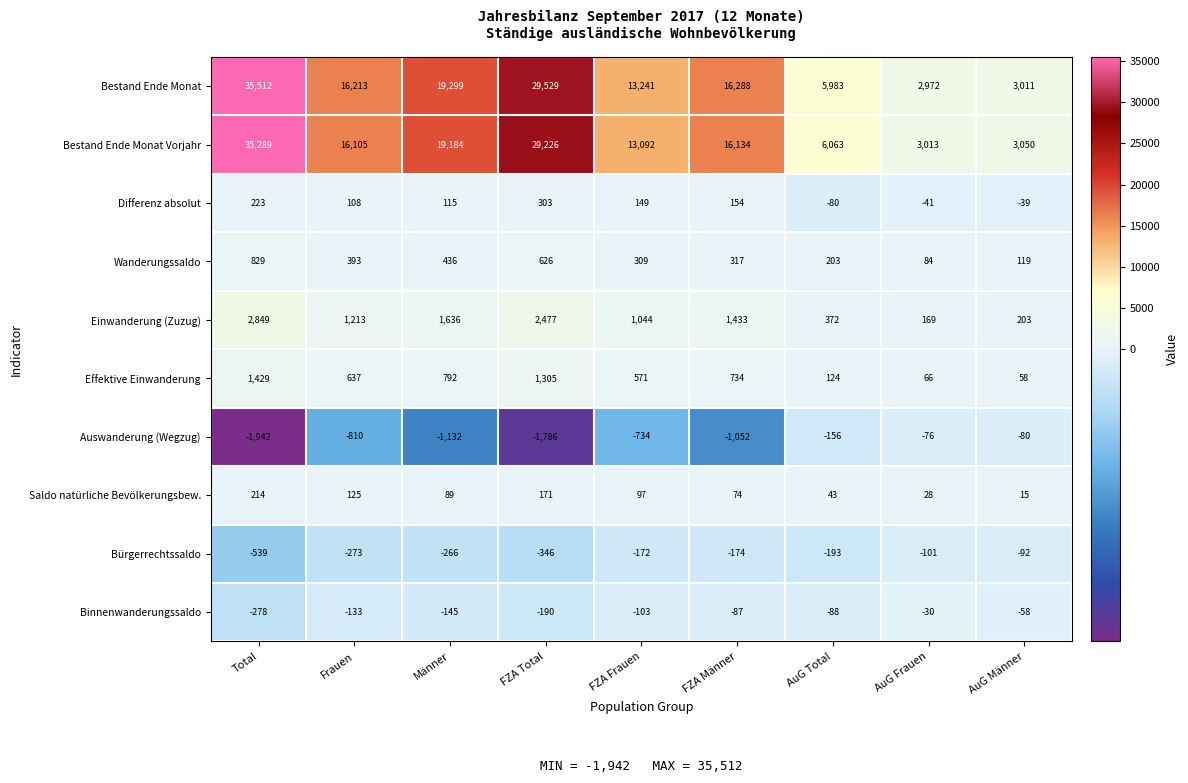

Which series has the widest spread of values?

Bestand Ende Monat